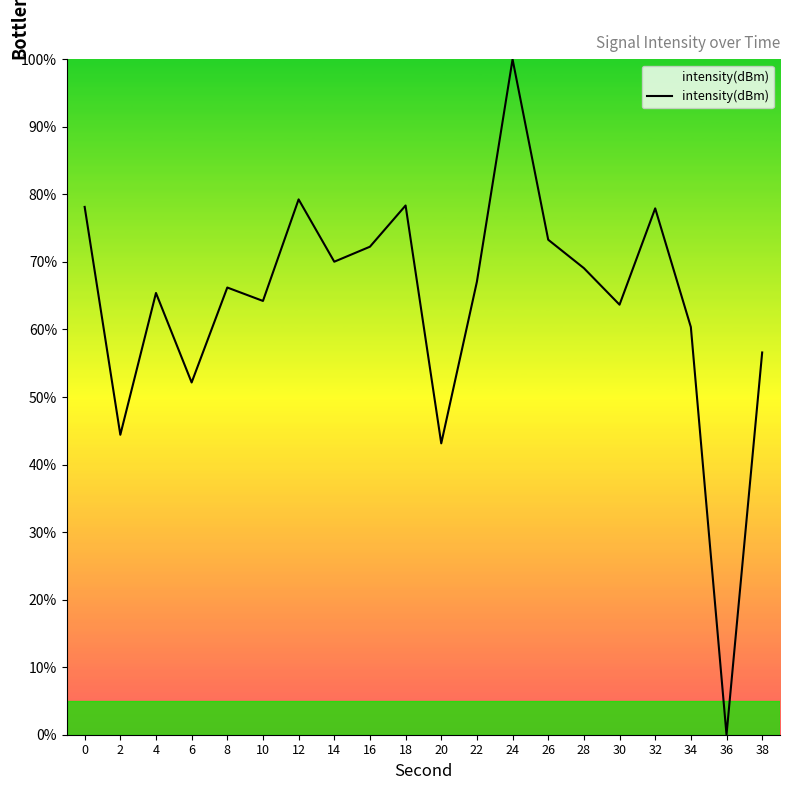

Which label corresponds to the smallest value in the chart?

36